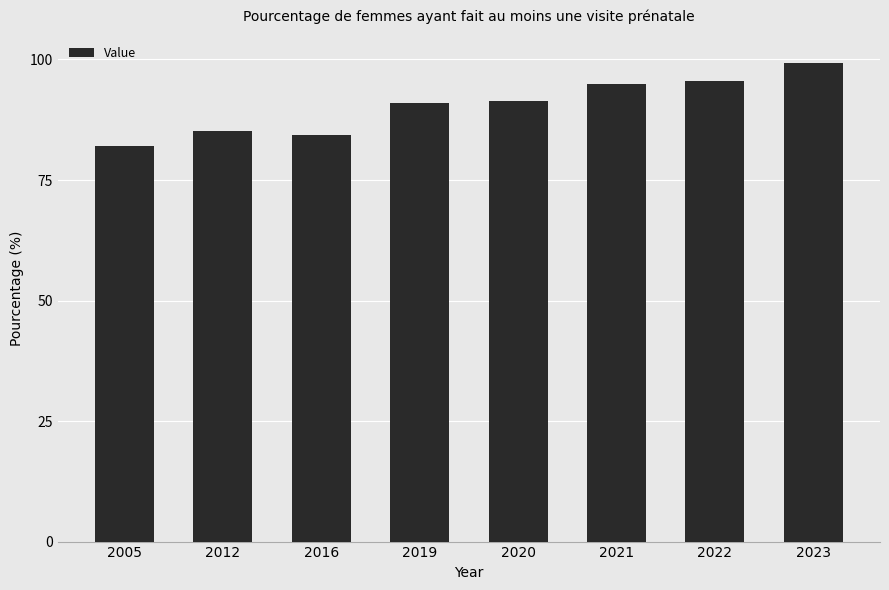

What is the smallest value displayed?

82.0